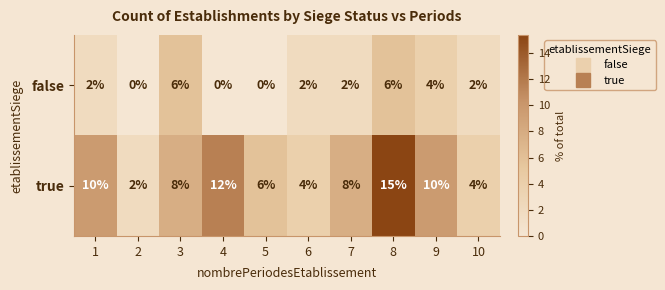

What is the total value across all series at 8?

21